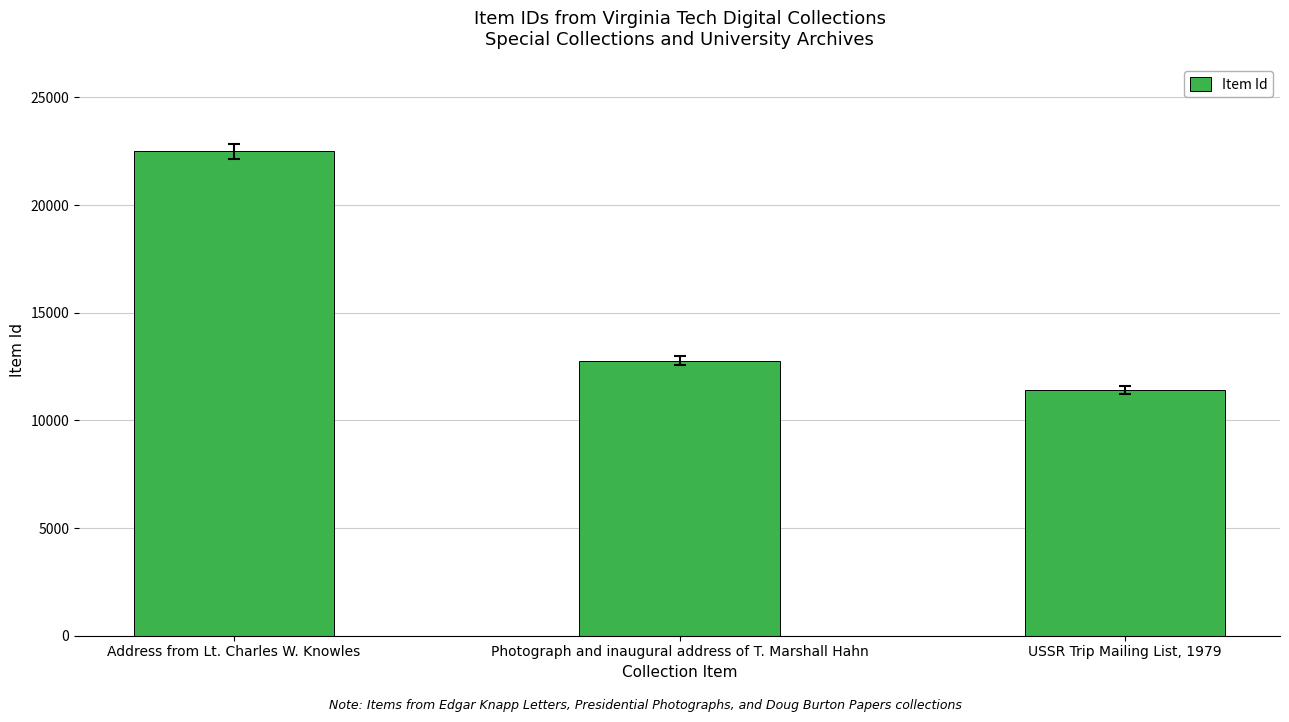

The chart shows a value of 22491 at Address from Lt. Charles W. Knowles. True or false?

True